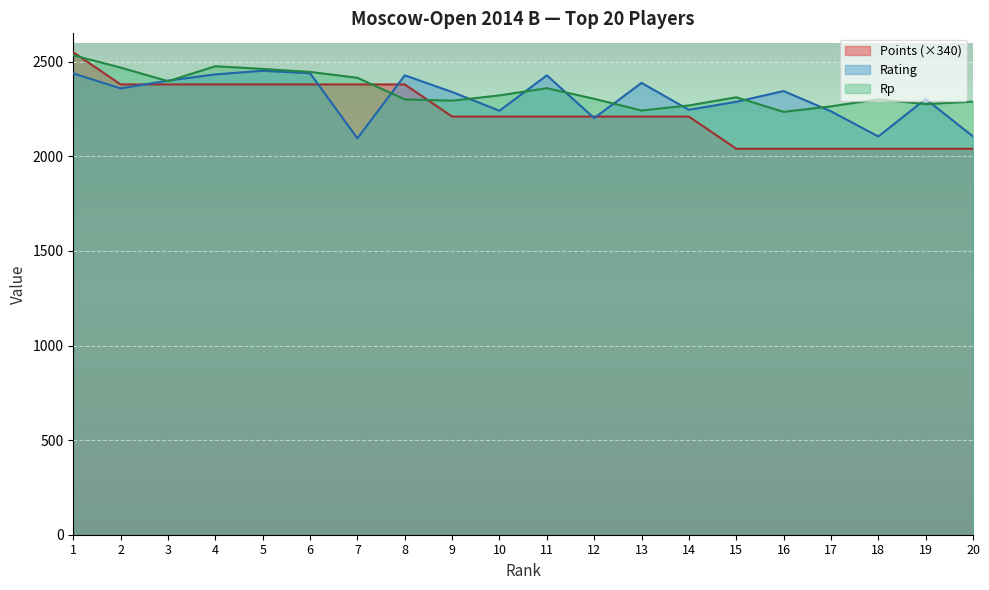

Which label corresponds to the largest value in the chart?

1